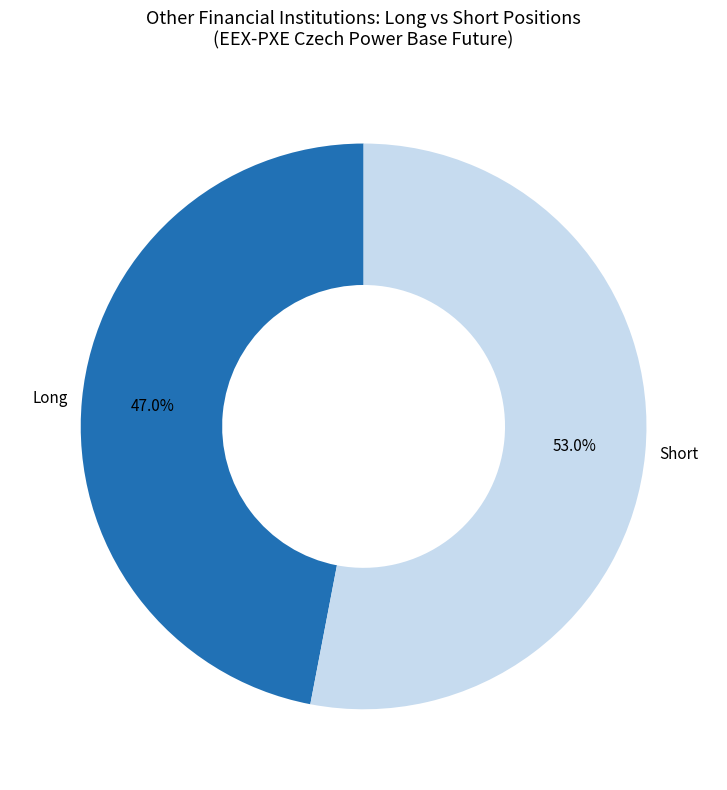

Is there a majority slice in this chart?

Yes